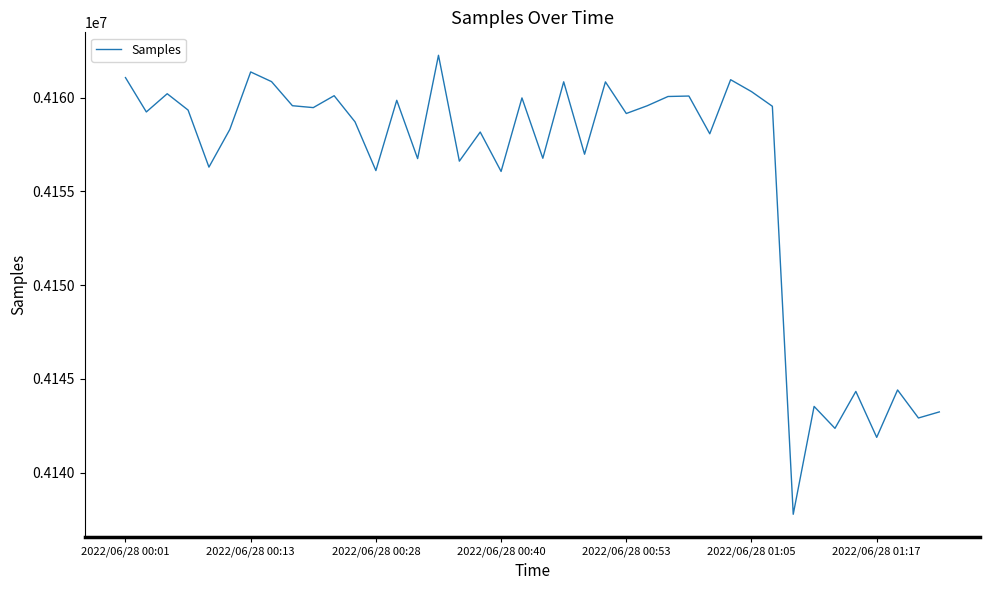

What is the maximum value shown in the chart?

4162265